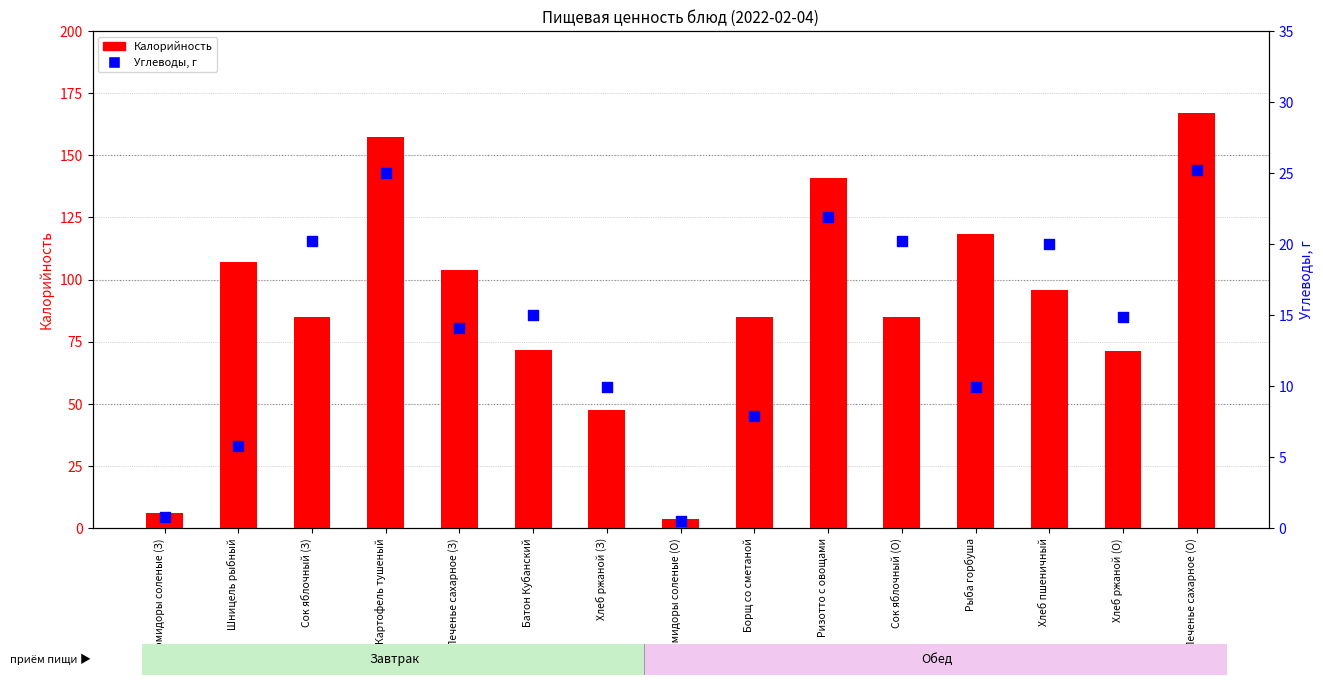

Which series contains the highest Y value?

Калорийность